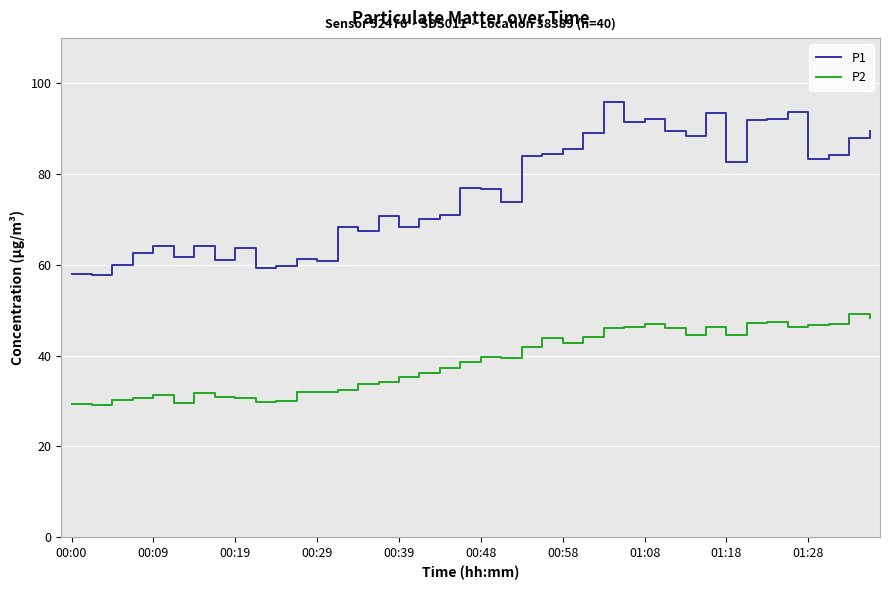

What is the highest value of the P1 series?

95.9